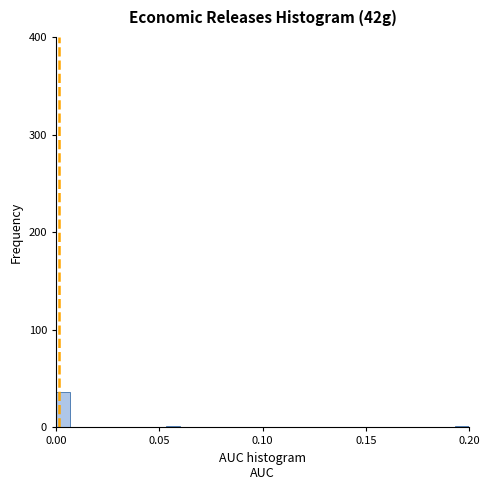

Read against the x-axis, roughly where is the centre of the tallest bar?

0.005